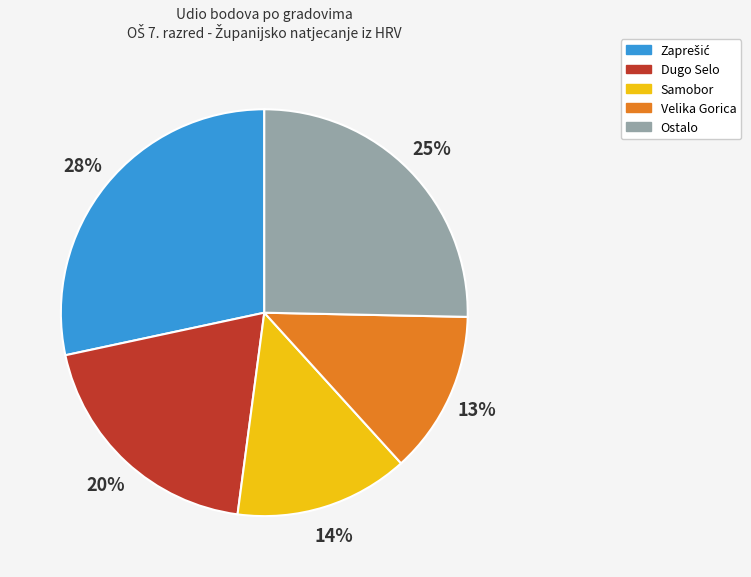

To the nearest percent, what is the average slice percentage?

20%